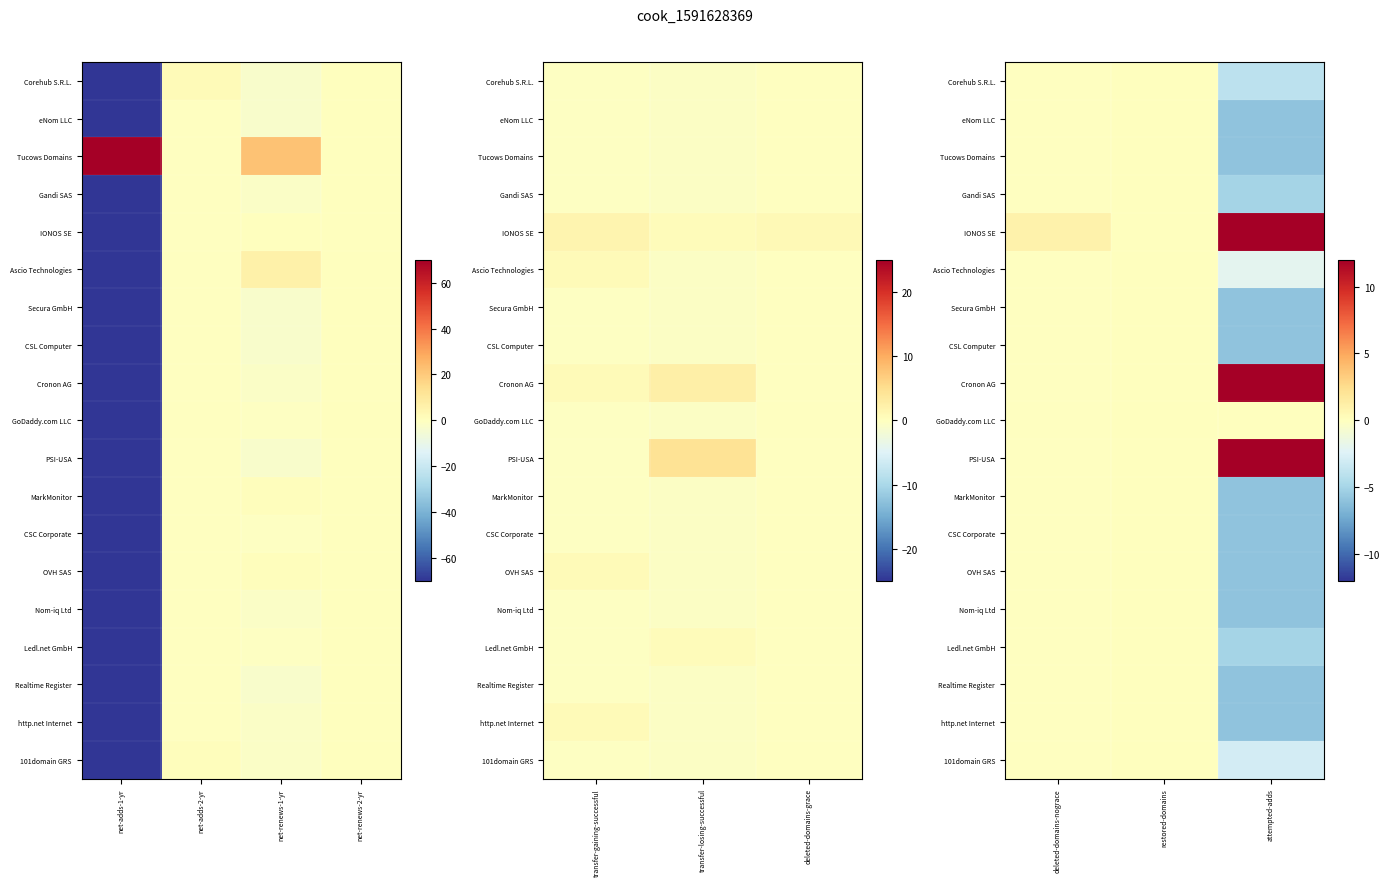

Which series has the widest spread of values?

IONOS SE